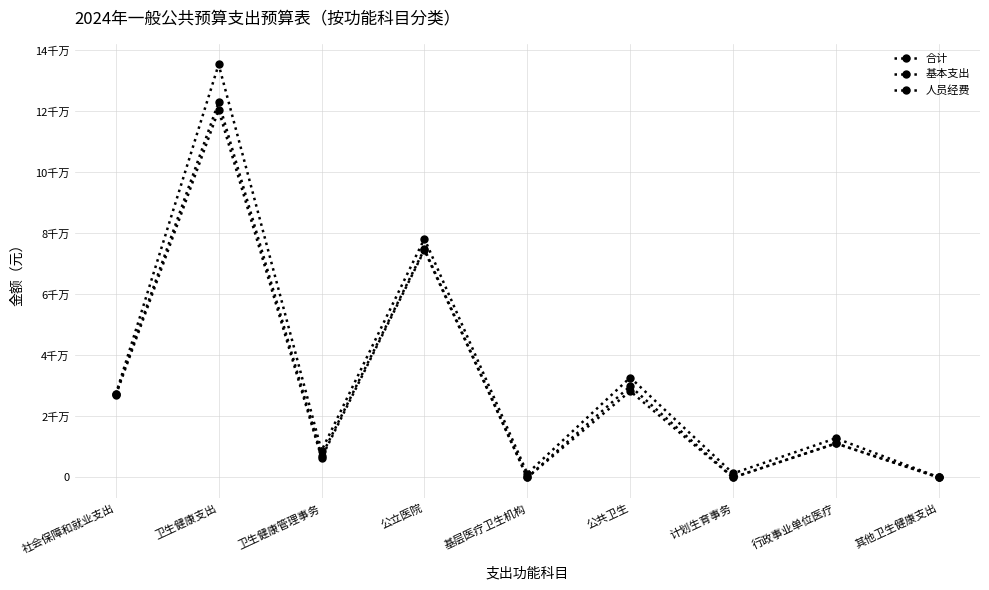

Does the chart have visible grid lines?

Yes